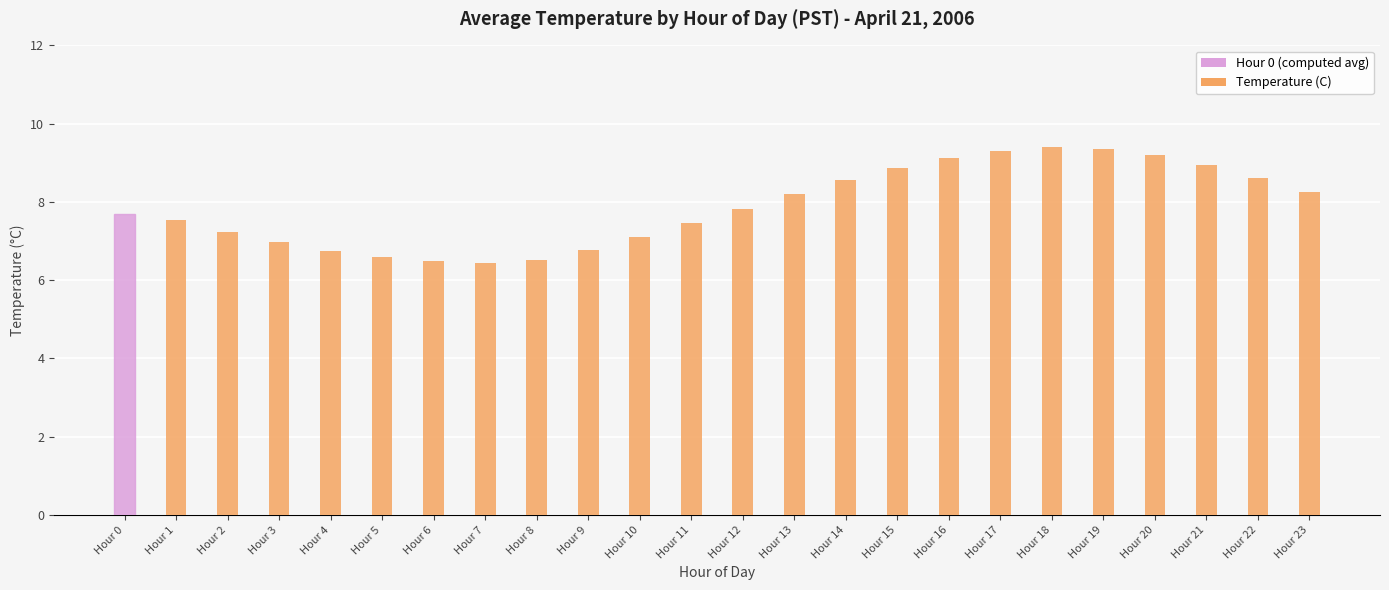

Which has a higher value, Hour 9 or Hour 18?

Hour 18